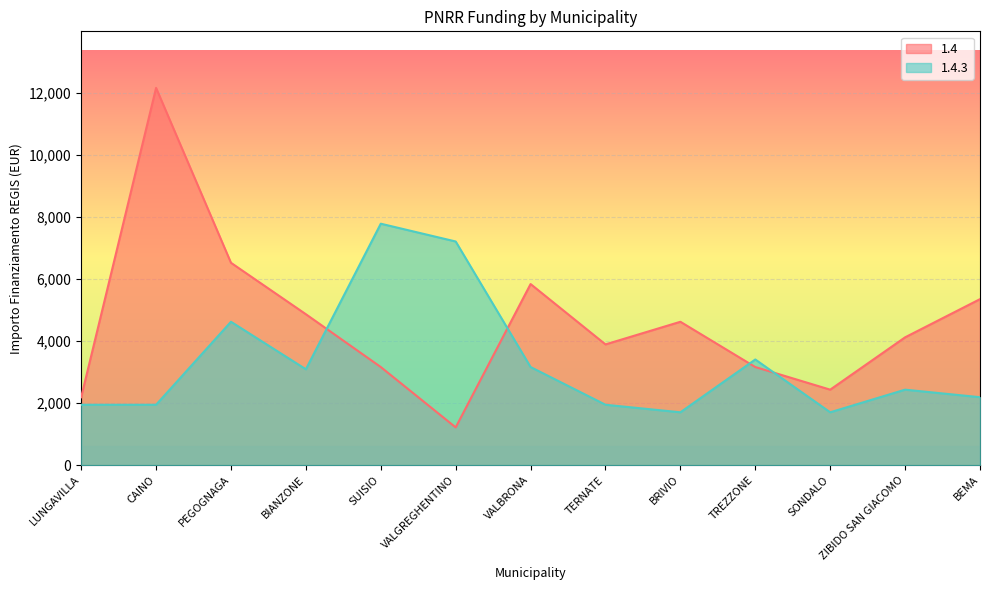

After their last crossing, which series has the higher values: 1.4.3 or 1.4?

1.4